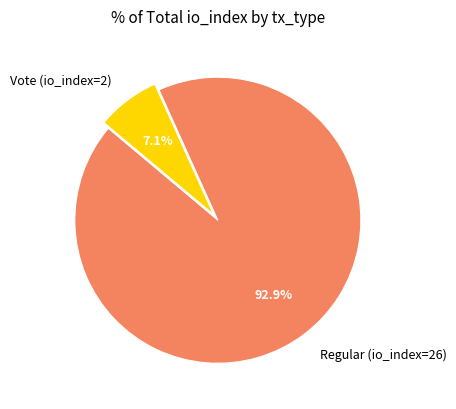

To the nearest percent, what is the difference between the largest and smallest slice percentages?

86%